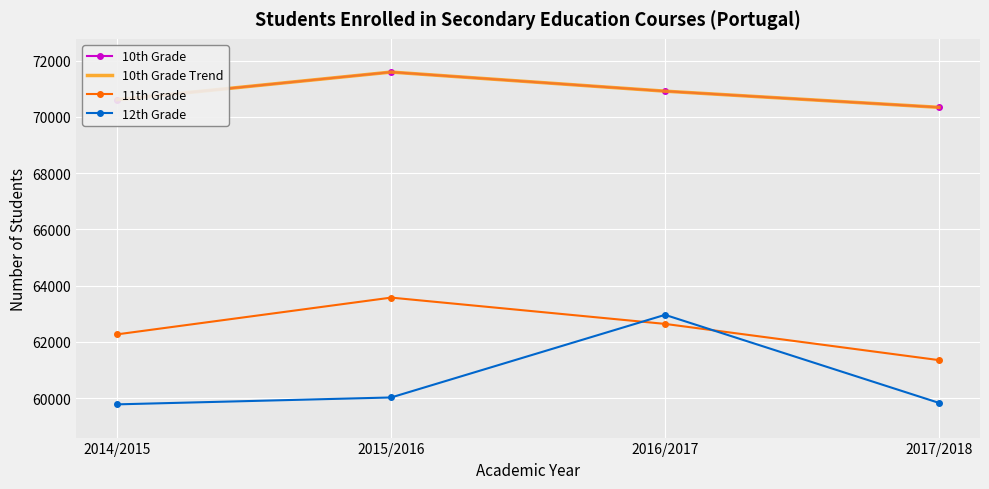

Rank the categories by 10th Grade value from highest to lowest.

2015/2016, 2016/2017, 2014/2015, 2017/2018